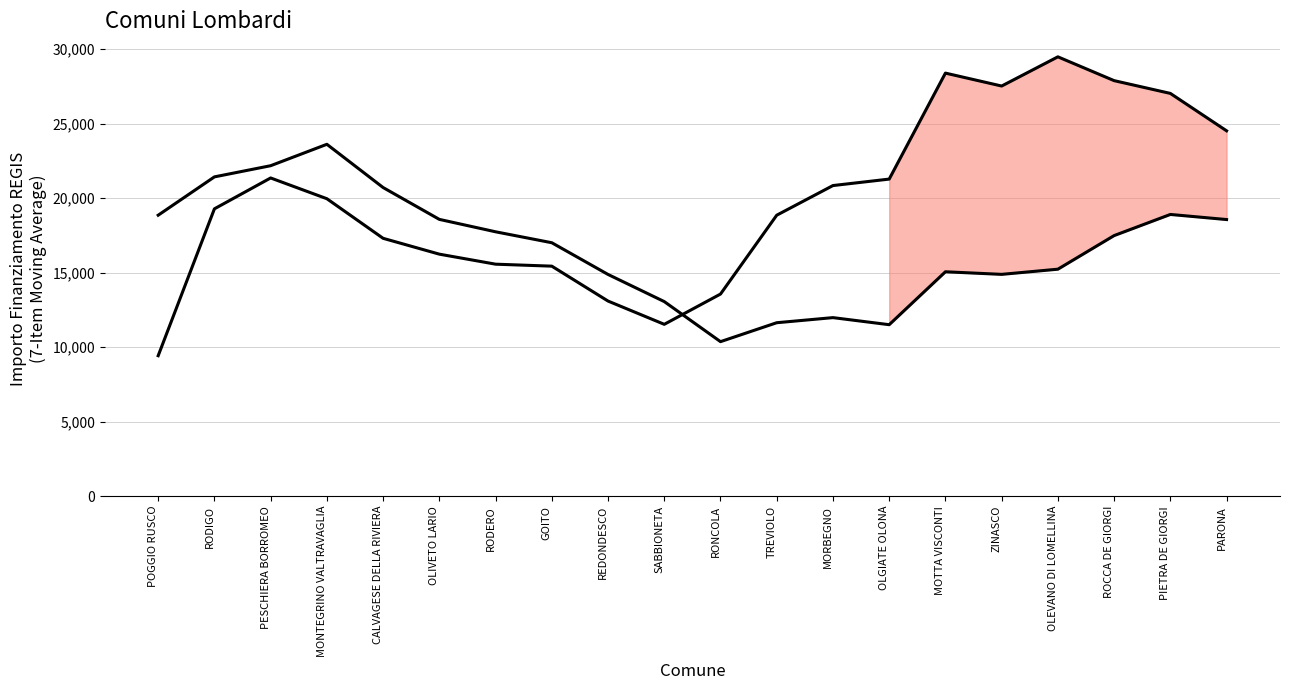

What are all the series names shown in the legend?

Fascia A, Fascia B